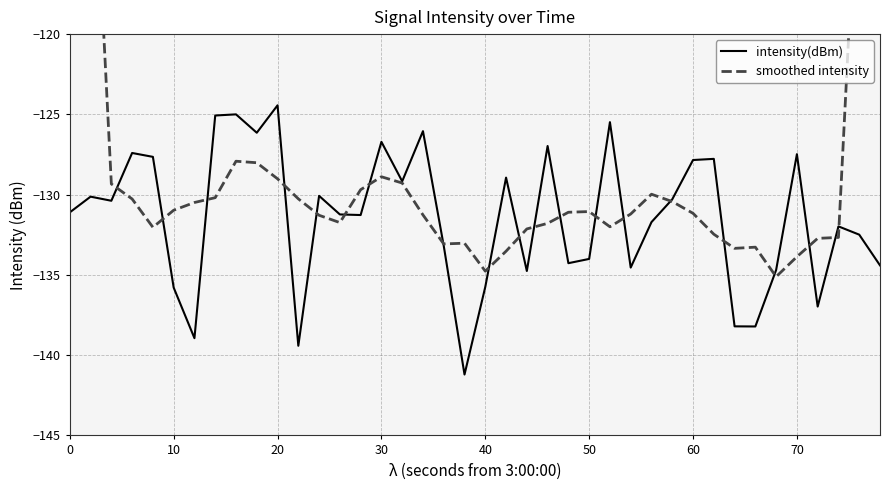

What is the maximum value for intensity(dBm)?

-124.4